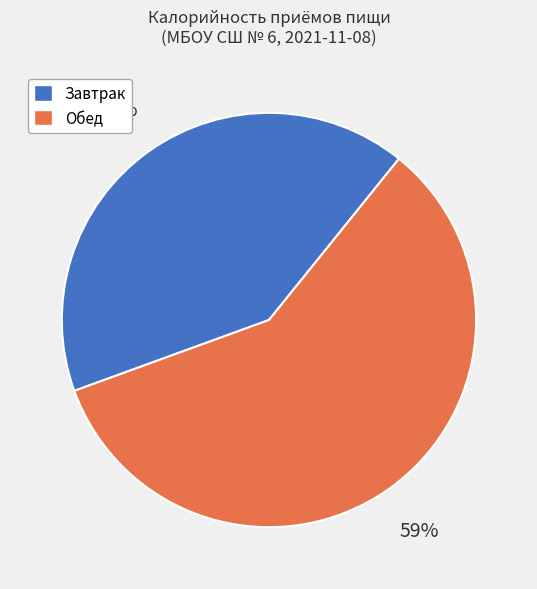

Is there a majority slice in this chart?

Yes